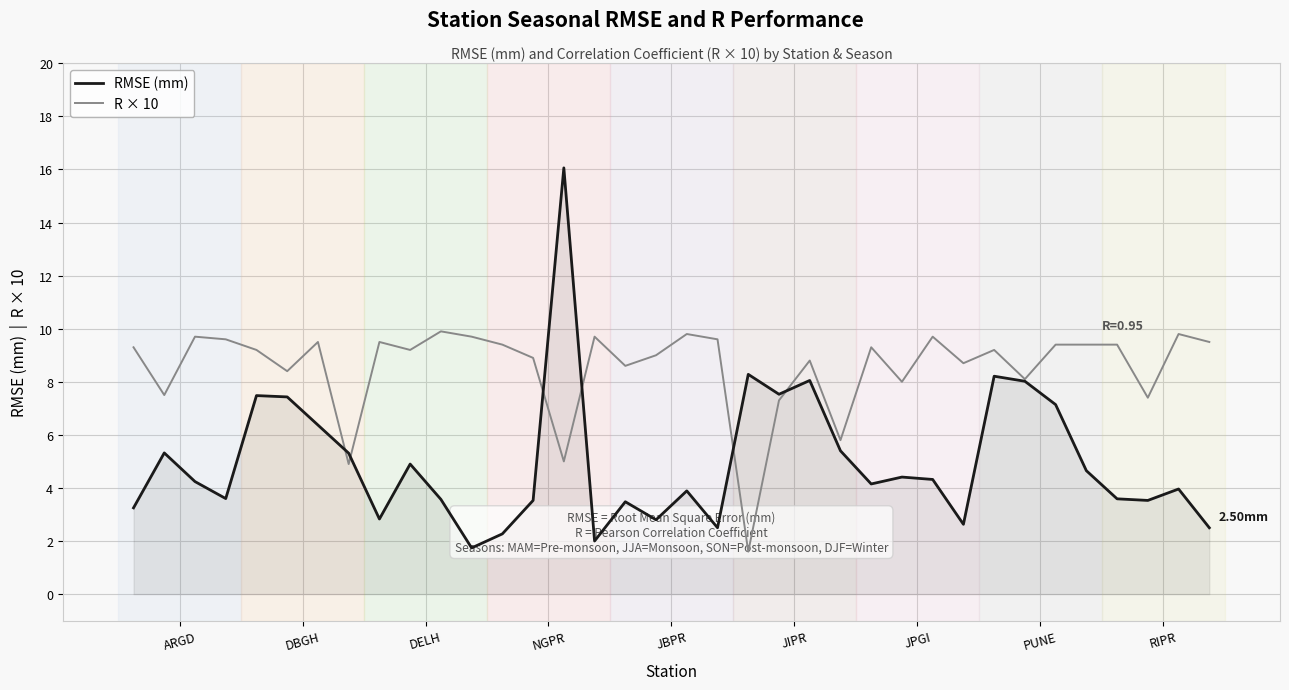

List the series in order of their peak value, highest first.

RMSE (mm), R × 10